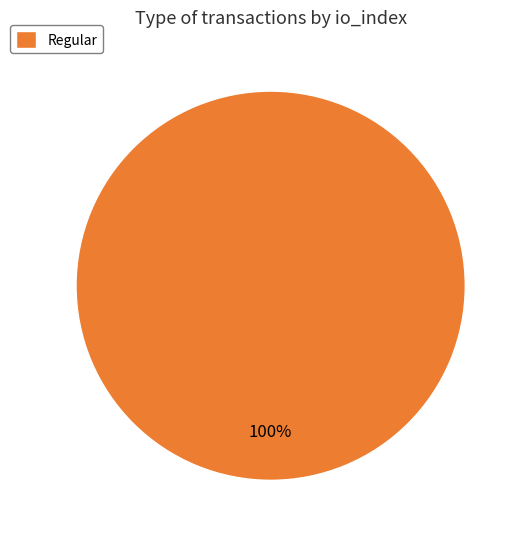

Does any single category account for the majority?

Yes